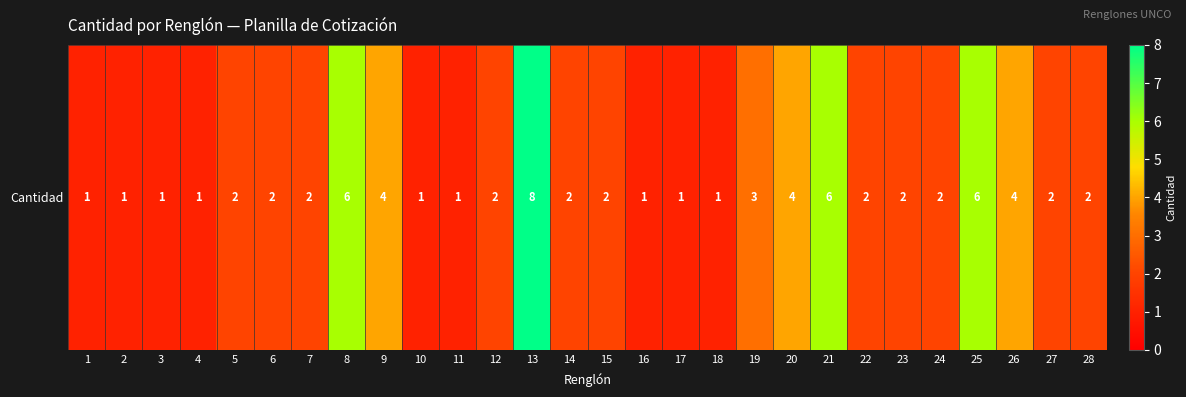

How many values are between 1 and 4?

24